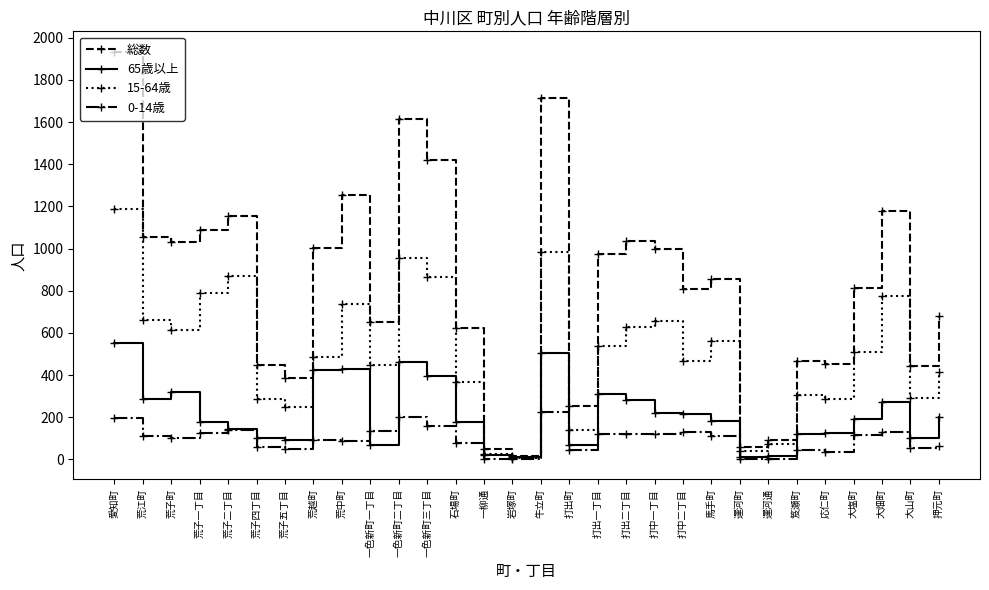

How many data points in 65歳以上 are less than 191?

15